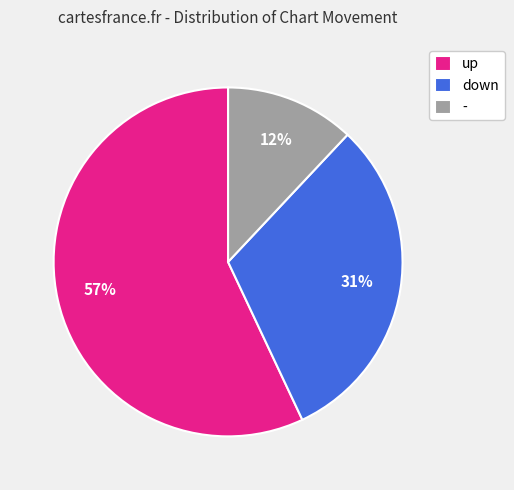

The - slice represents 12% of the pie. True or false?

True